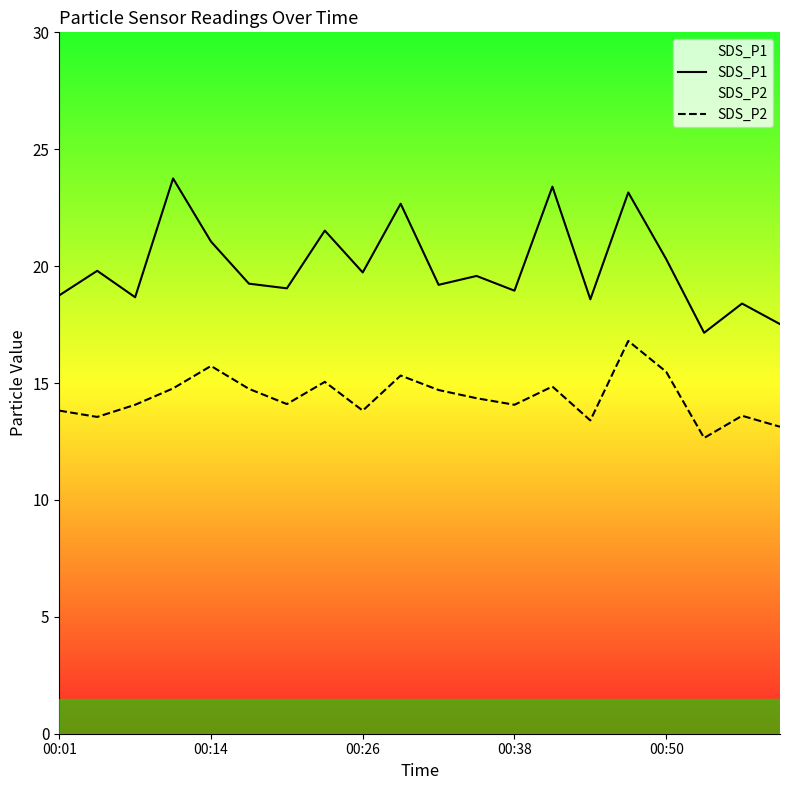

What is the approximate value of SDS_P1 at 5?

19.2